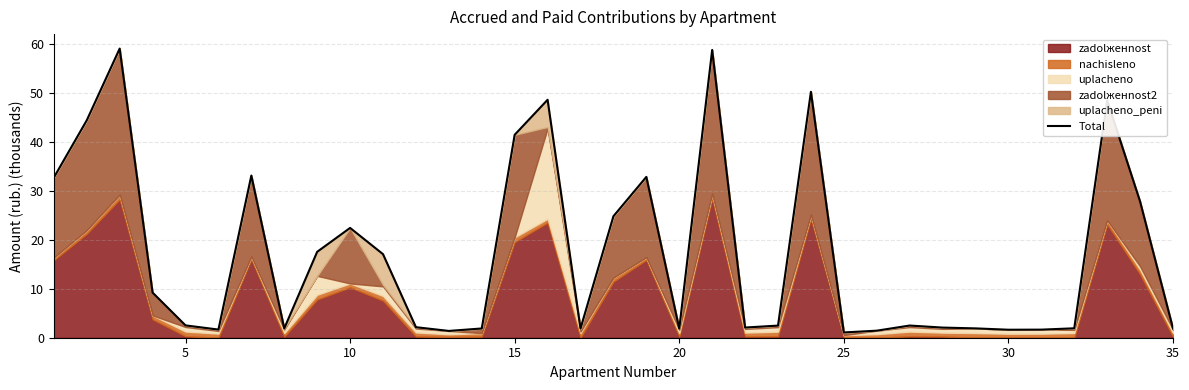

What is the difference between the maximum and minimum values?

58.0